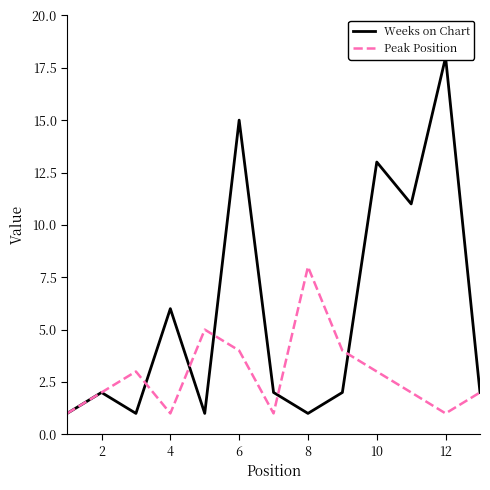

True or false: Peak Position has a value of 4 at 8.

False